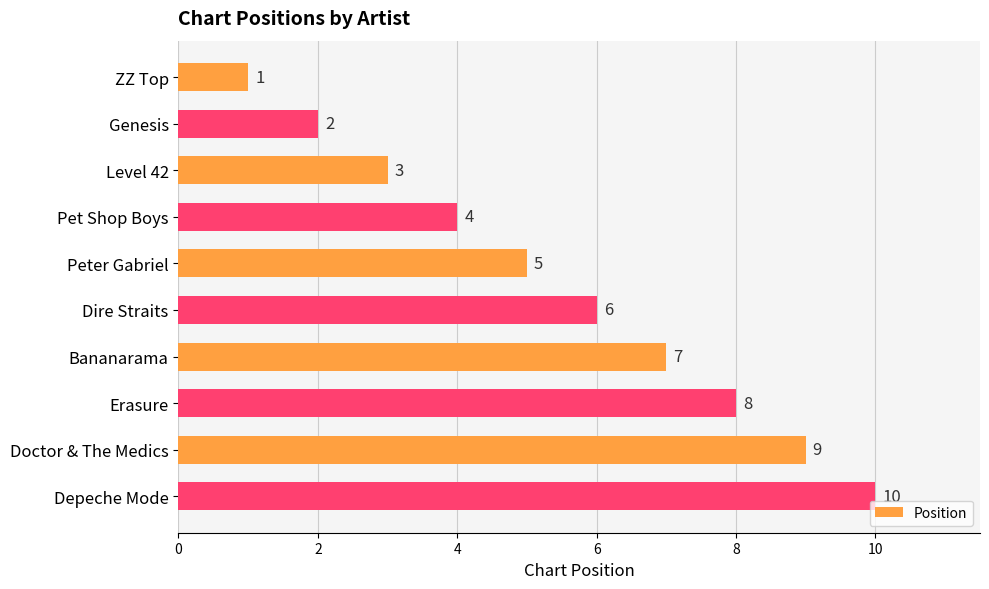

Is it true that the value at Peter Gabriel is 7?

False